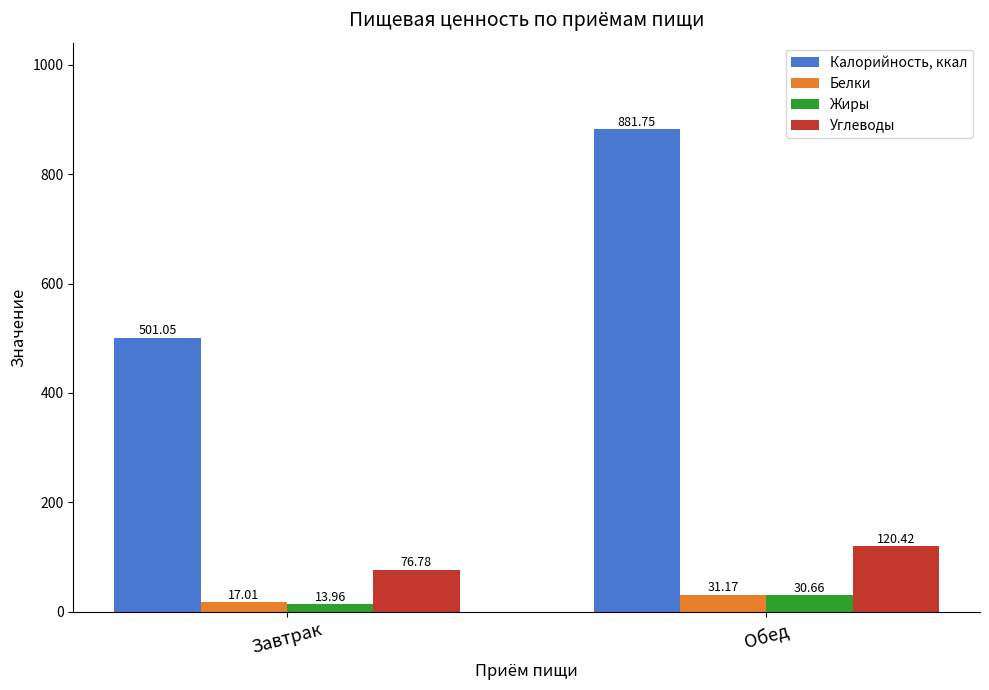

What position from the left is Обед?

2